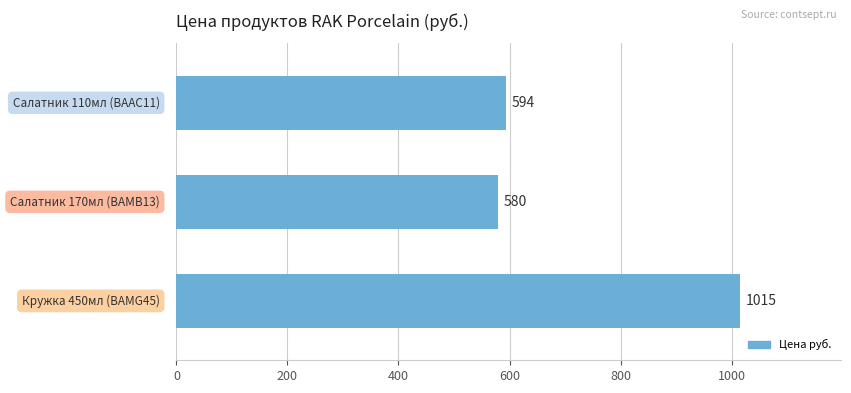

What is the sum of all values?

2189